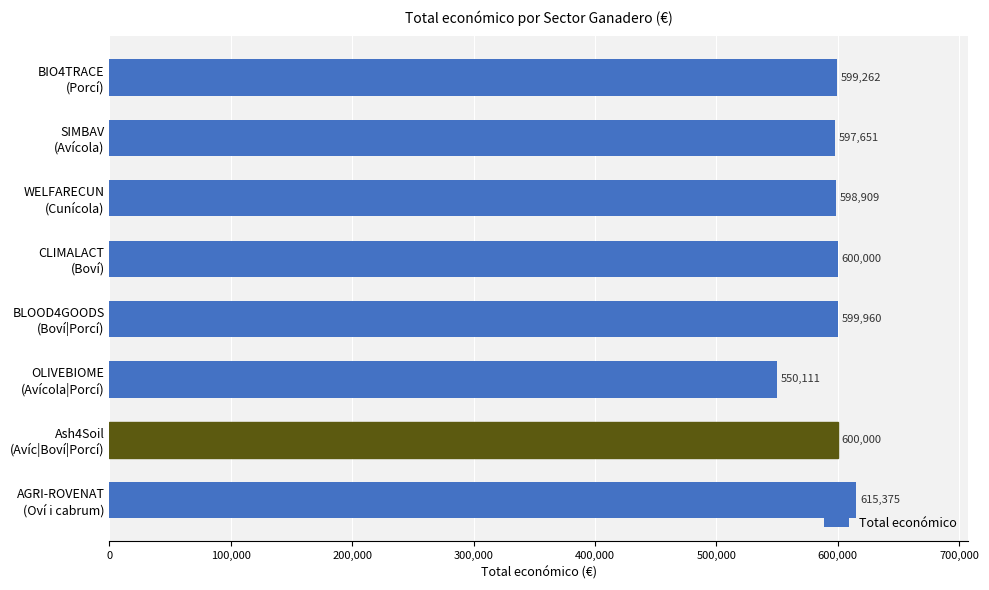

What is the difference between the maximum and minimum values?

65264